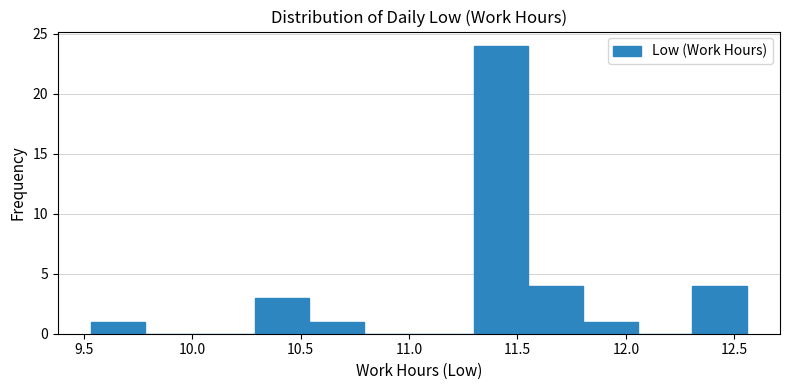

What is the height of the bar covering 11.55 to 11.80 on the x-axis? Neither the bar edges nor the heights are printed on the chart, so give them approximately, as read against the axes.

4